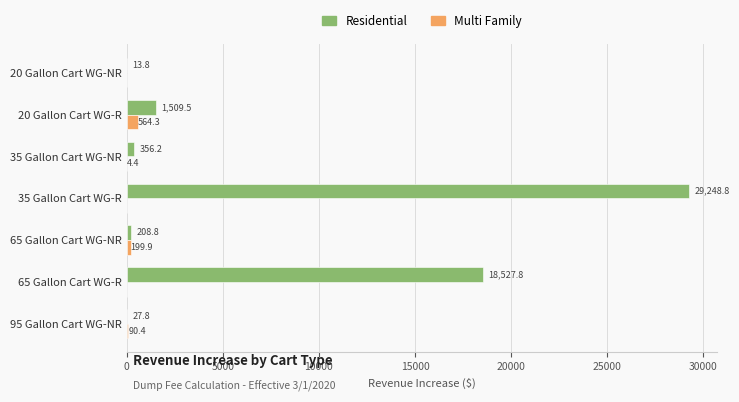

True or false: Multi Family has a value of 0.0 at 35 Gallon Cart WG-R.

True